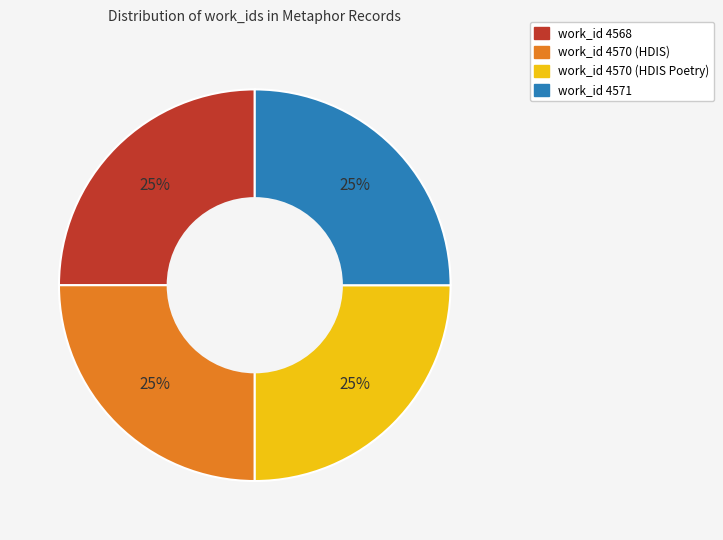

Count the number of slices in the pie.

4